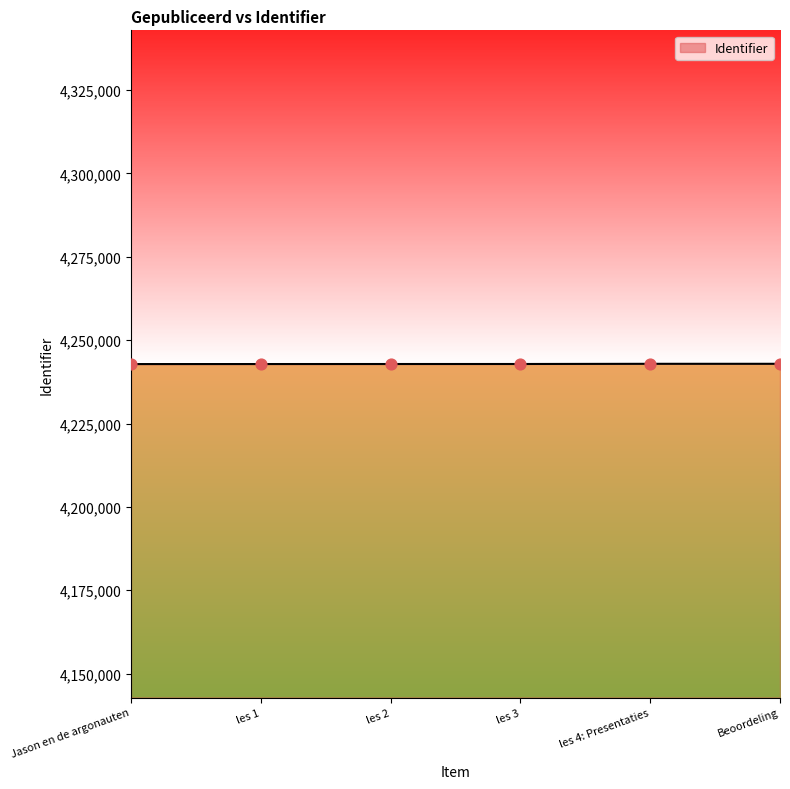

Approximately how many times larger is the value at Beoordeling compared to Jason en de argonauten?

1.0